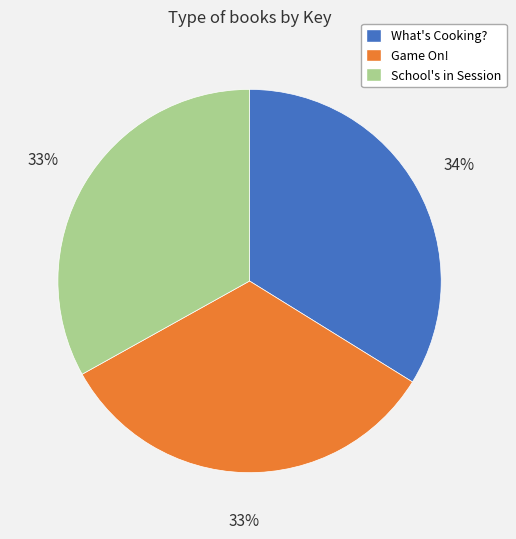

Is it true that Game On! is 33% of the pie?

True